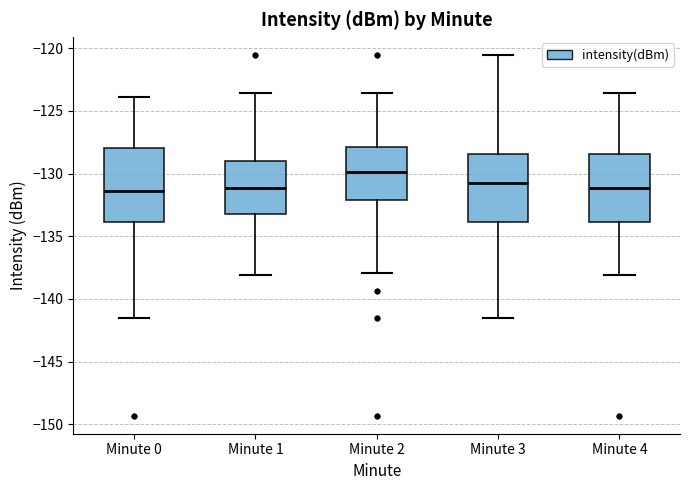

Reading left to right, transcribe this box plot: for each box, give where its median line is, the range the box spans, and where its two whiskers end, as read against the y-axis. The values are not printed on the chart, so give them approximately, as read against the axis.

Minute 0: median -131.5, box -134.0 to -128.0, whiskers -141.5 to -124.0
Minute 1: median -131.0, box -133.0 to -129.0, whiskers -138.0 to -123.5
Minute 2: median -130.0, box -132.0 to -128.0, whiskers -138.0 to -123.5
Minute 3: median -131.0, box -134.0 to -128.5, whiskers -141.5 to -120.5
Minute 4: median -131.0, box -134.0 to -128.5, whiskers -138.0 to -123.5